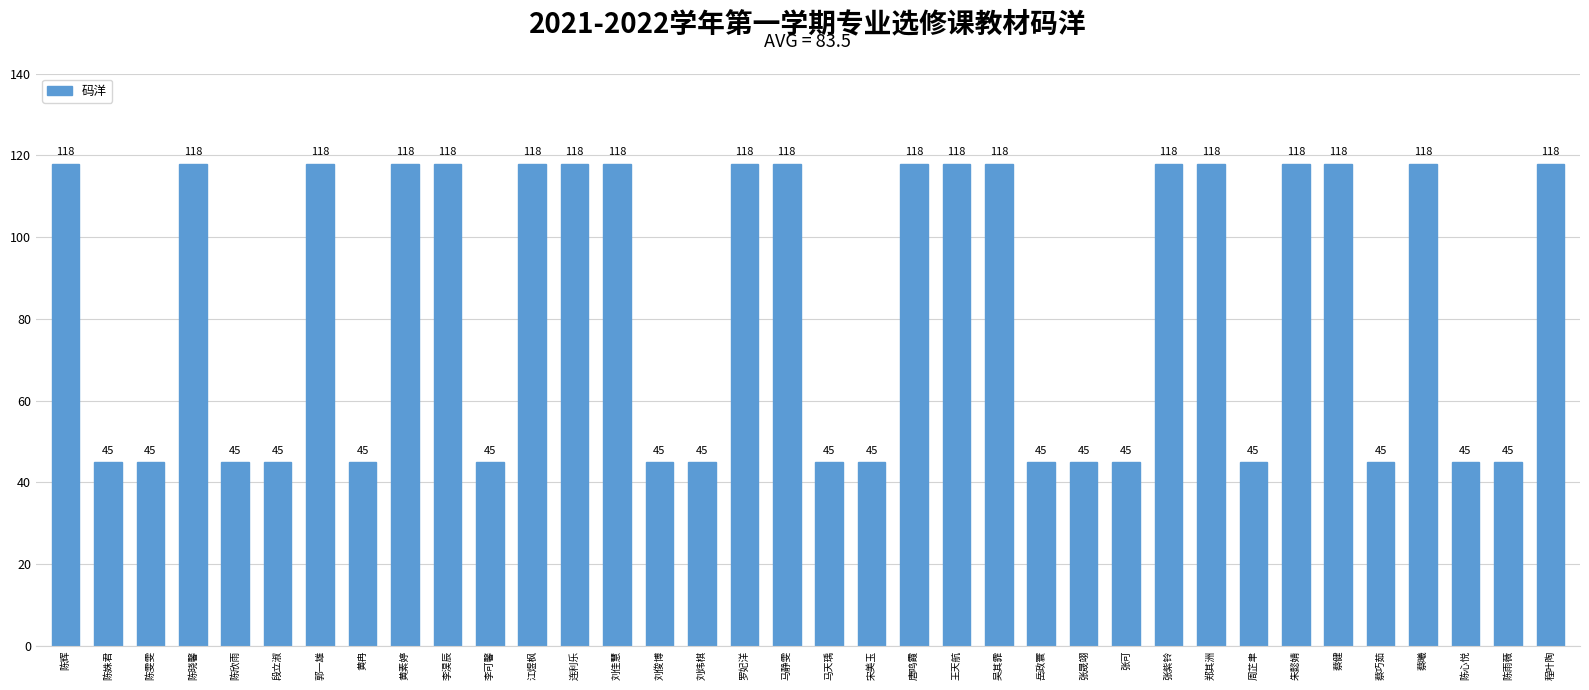

What is the label of the 14th bar from the right?

吴其霏